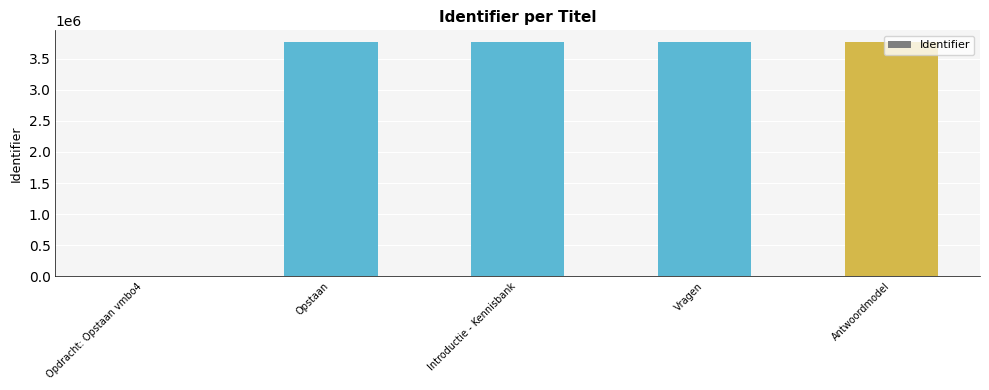

What is the greatest value displayed?

3765194